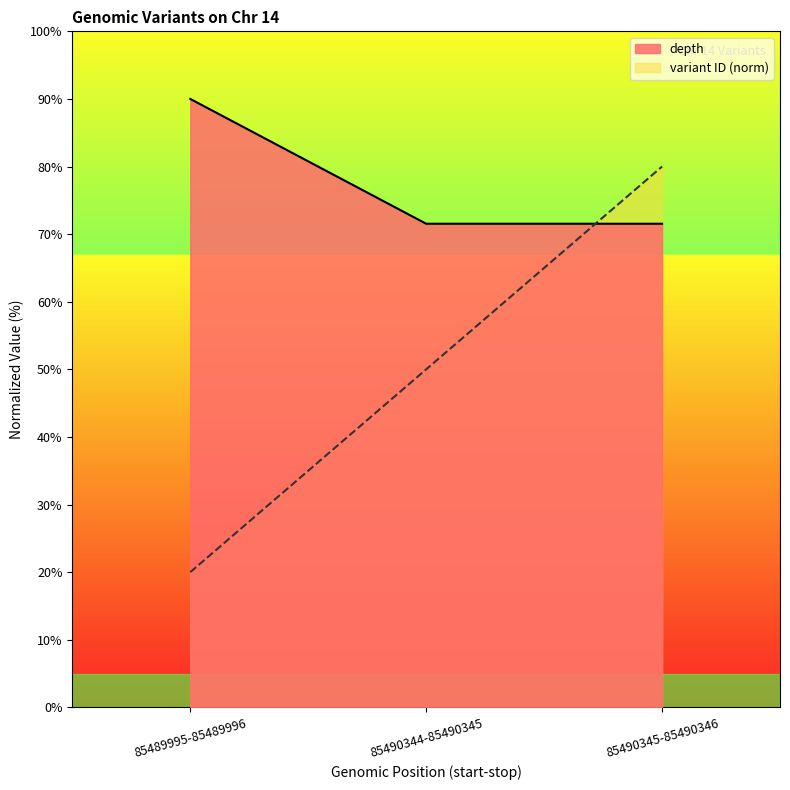

How many lines are shown in the chart?

2